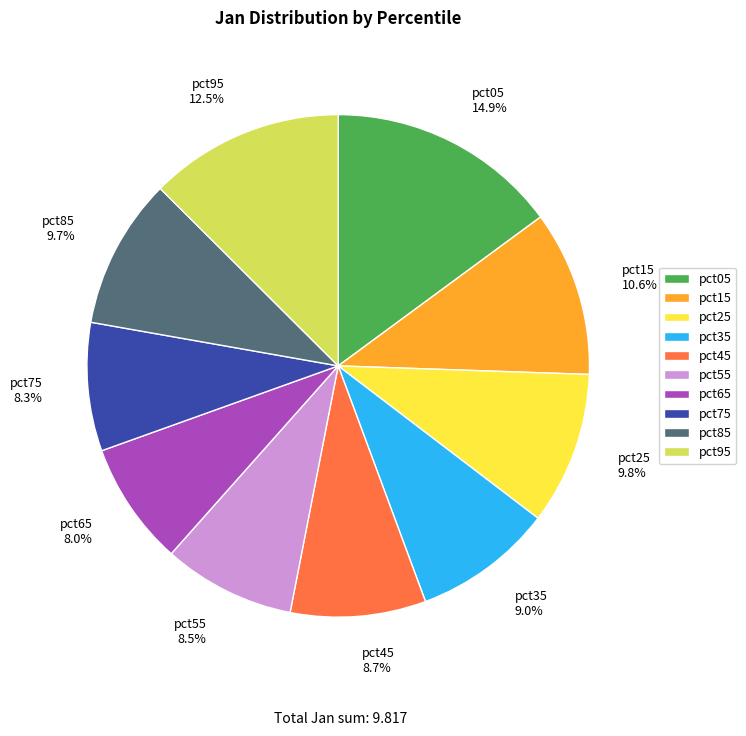

Which has a higher value, pct95 12.5% or pct15 10.6%?

pct95 12.5%